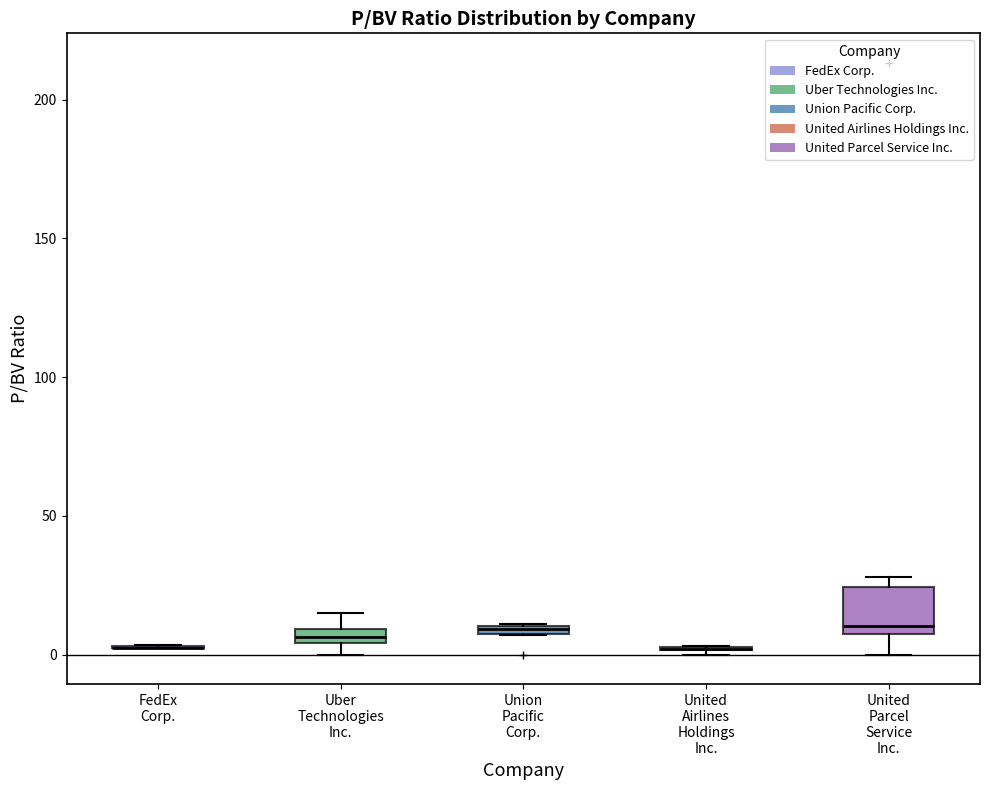

Where is the lower edge of the box for Uber Technologies Inc. on the y-axis? The values are not printed on the chart, so give them approximately, as read against the axis.

5